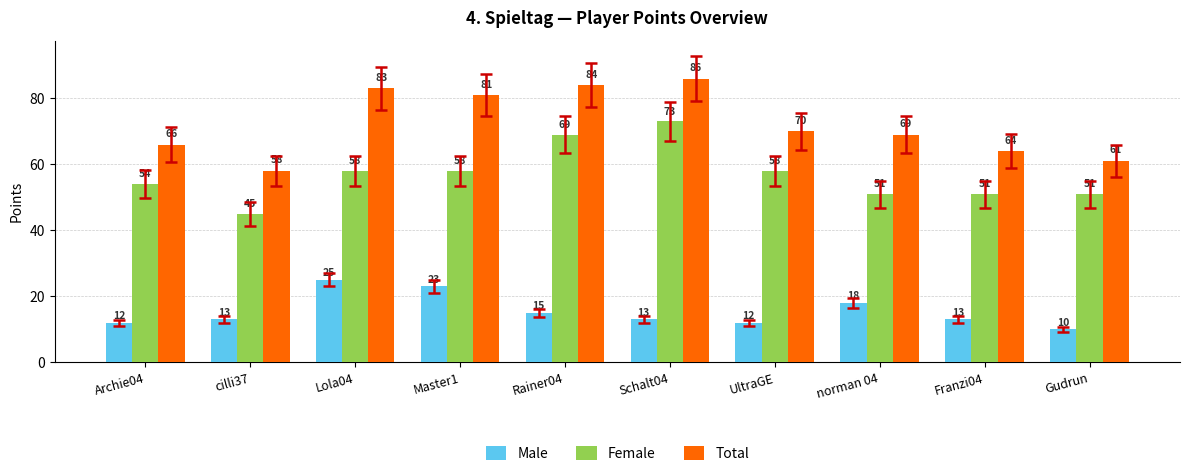

At Gudrun, list the series in order from smallest to largest.

Male, Female, Total